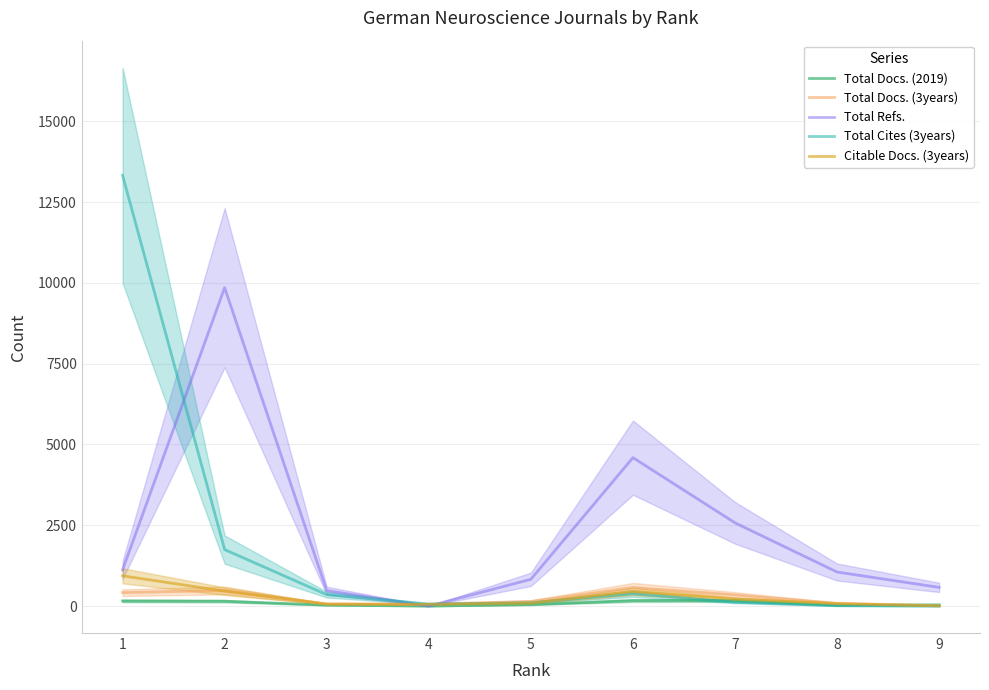

Where is the first local minimum for Total Docs. (2019)?

4